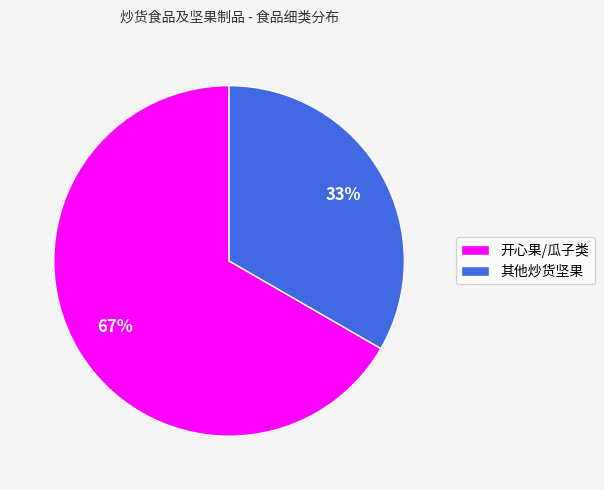

Count the number of slices in the pie.

2